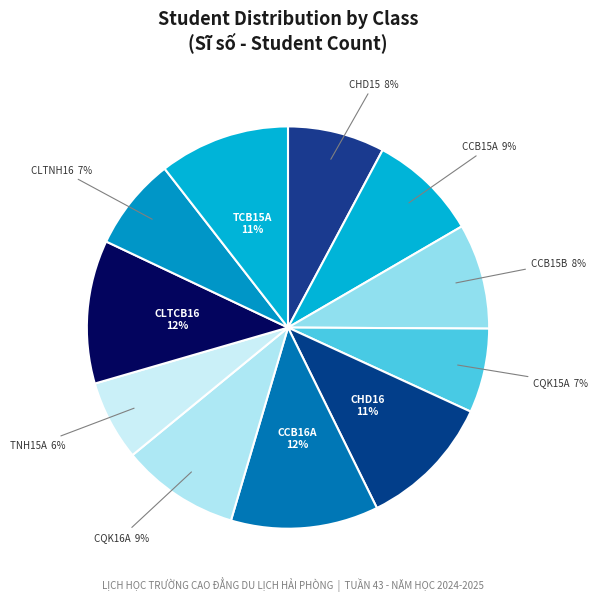

Does any single category account for the majority?

No